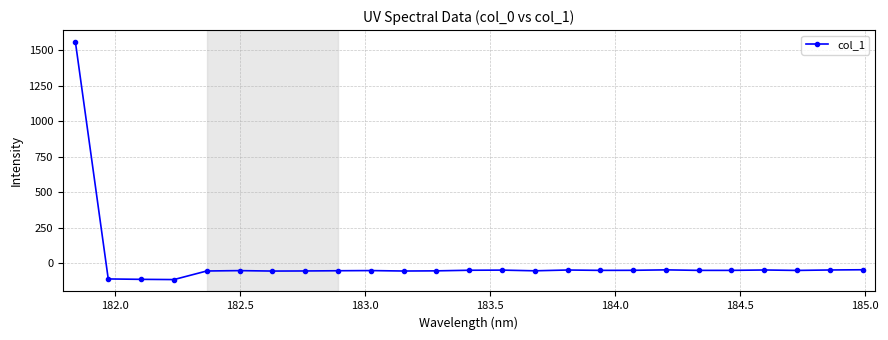

True or false: there are more than 0 points higher than both neighbors.

True